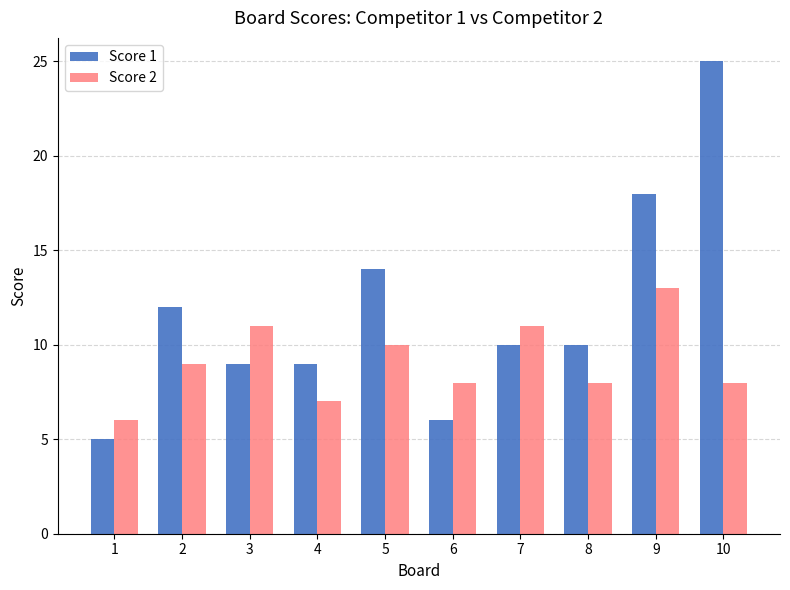

The value of Score 2 at 8 is 8. True or false?

True